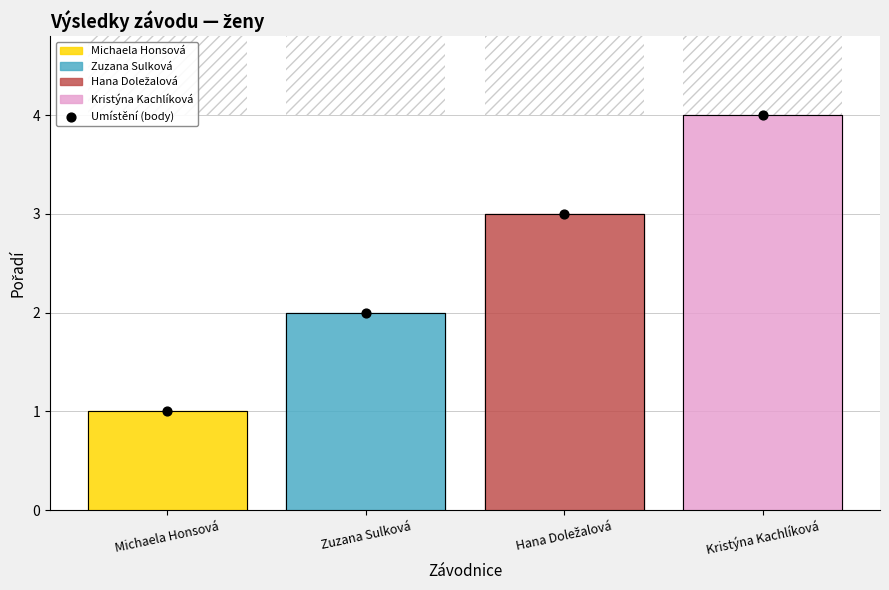

What is the change in value from Zuzana Sulková to Hana Doležalová?

+1